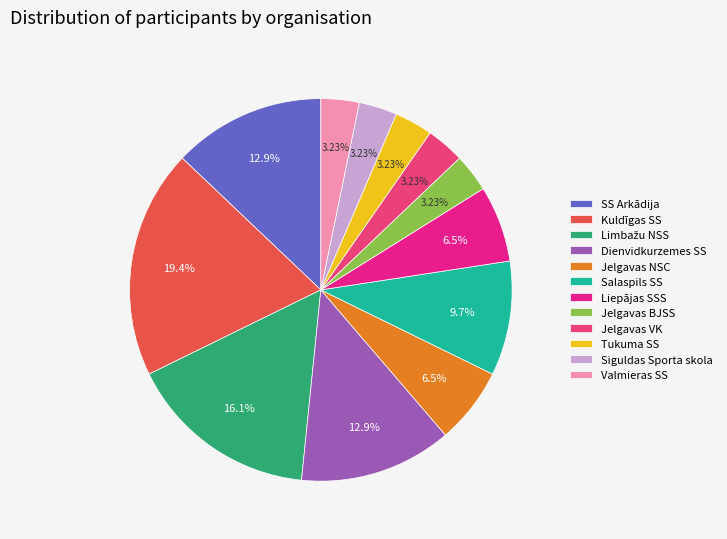

How many segments does this pie chart have?

12